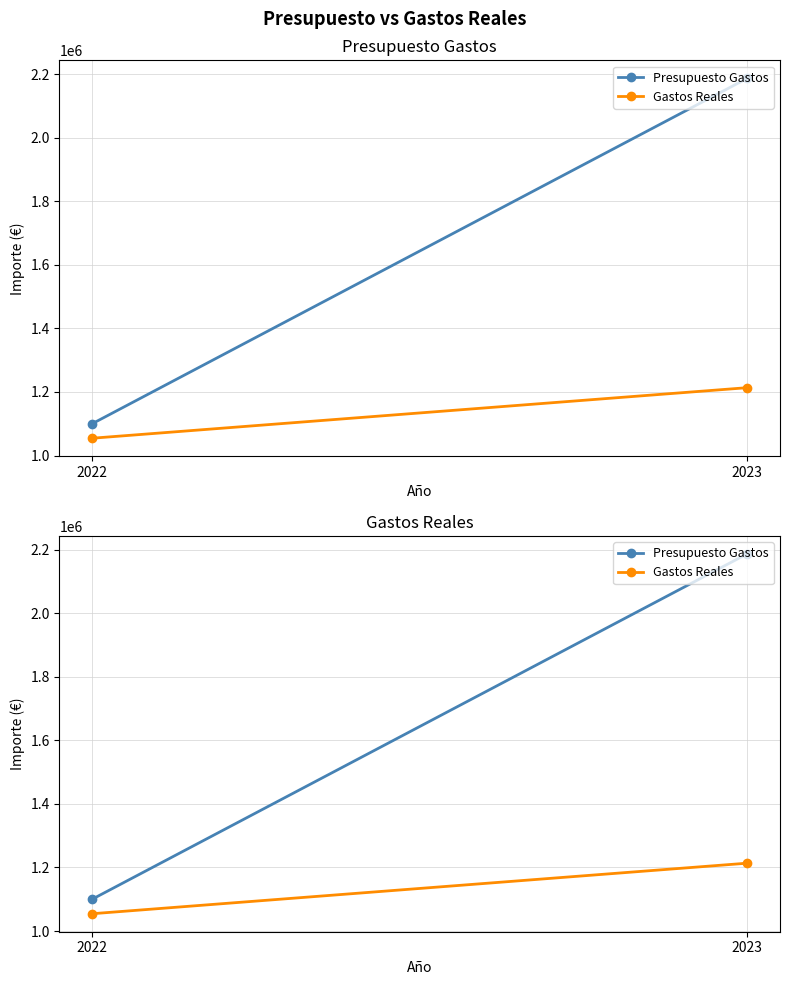

What is the average value of the Gastos Reales series?

1133906.3